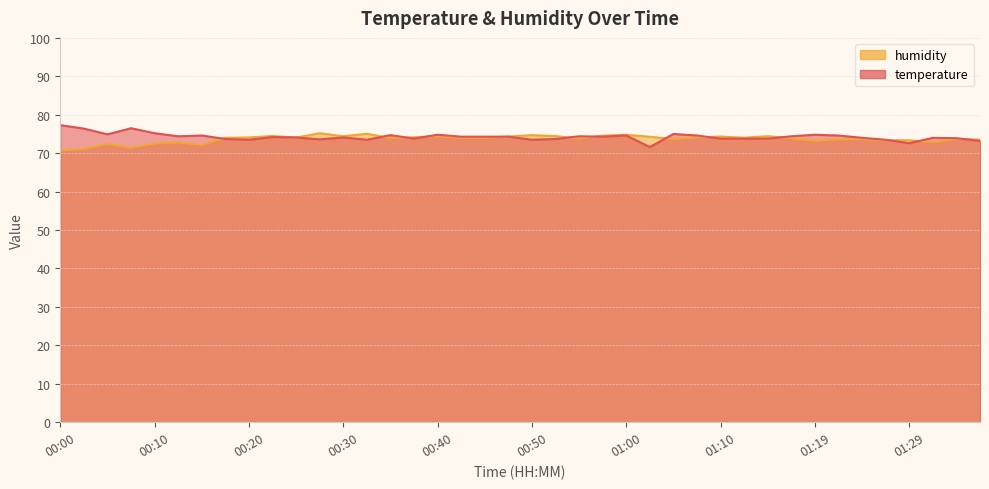

Which series has the largest range (max minus min)?

temperature